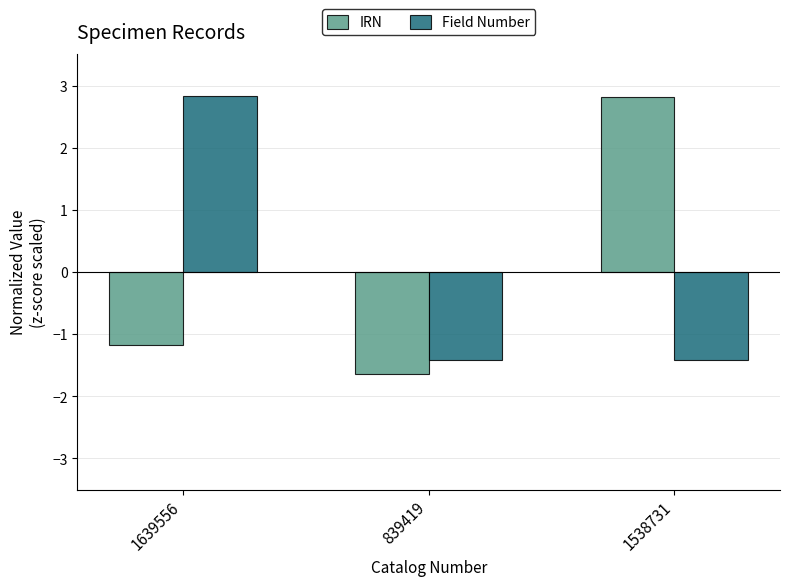

Reading left to right, list all the values displayed in this chart.

IRN: -1.2	-1.6	2.8
Field Number: 2.8	-1.4	-1.4